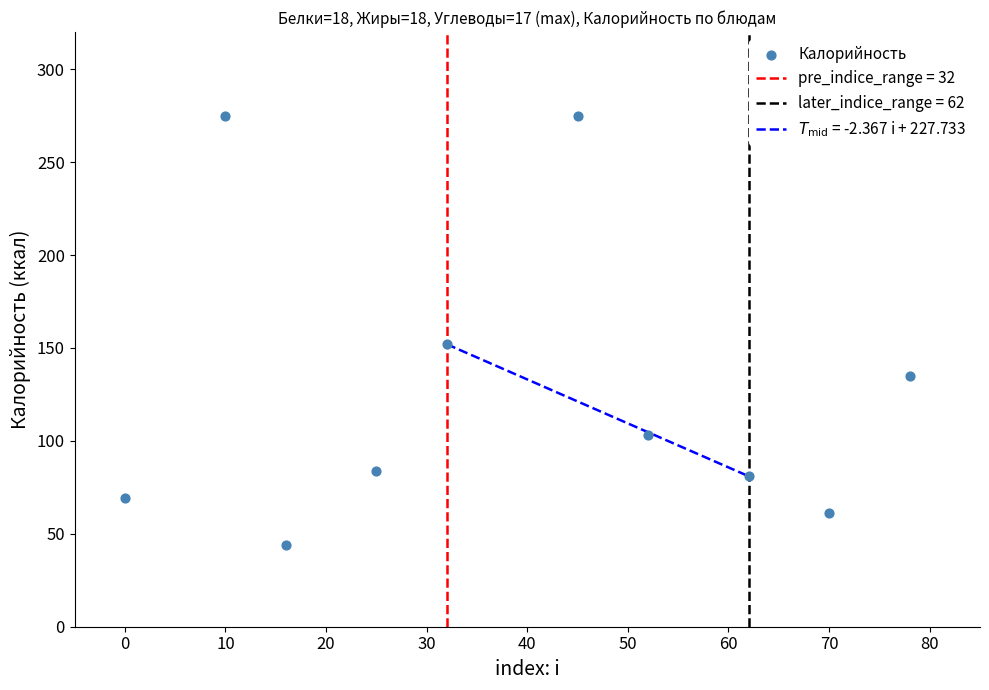

What Y value in the scatter plot is closest to 159?

152